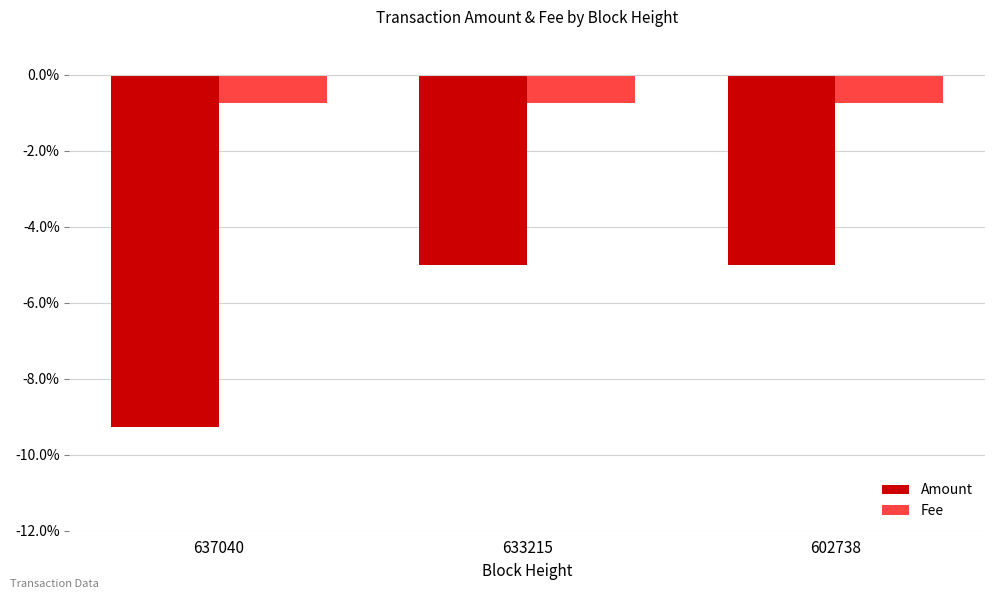

At which label is Amount closest to 0?

633215